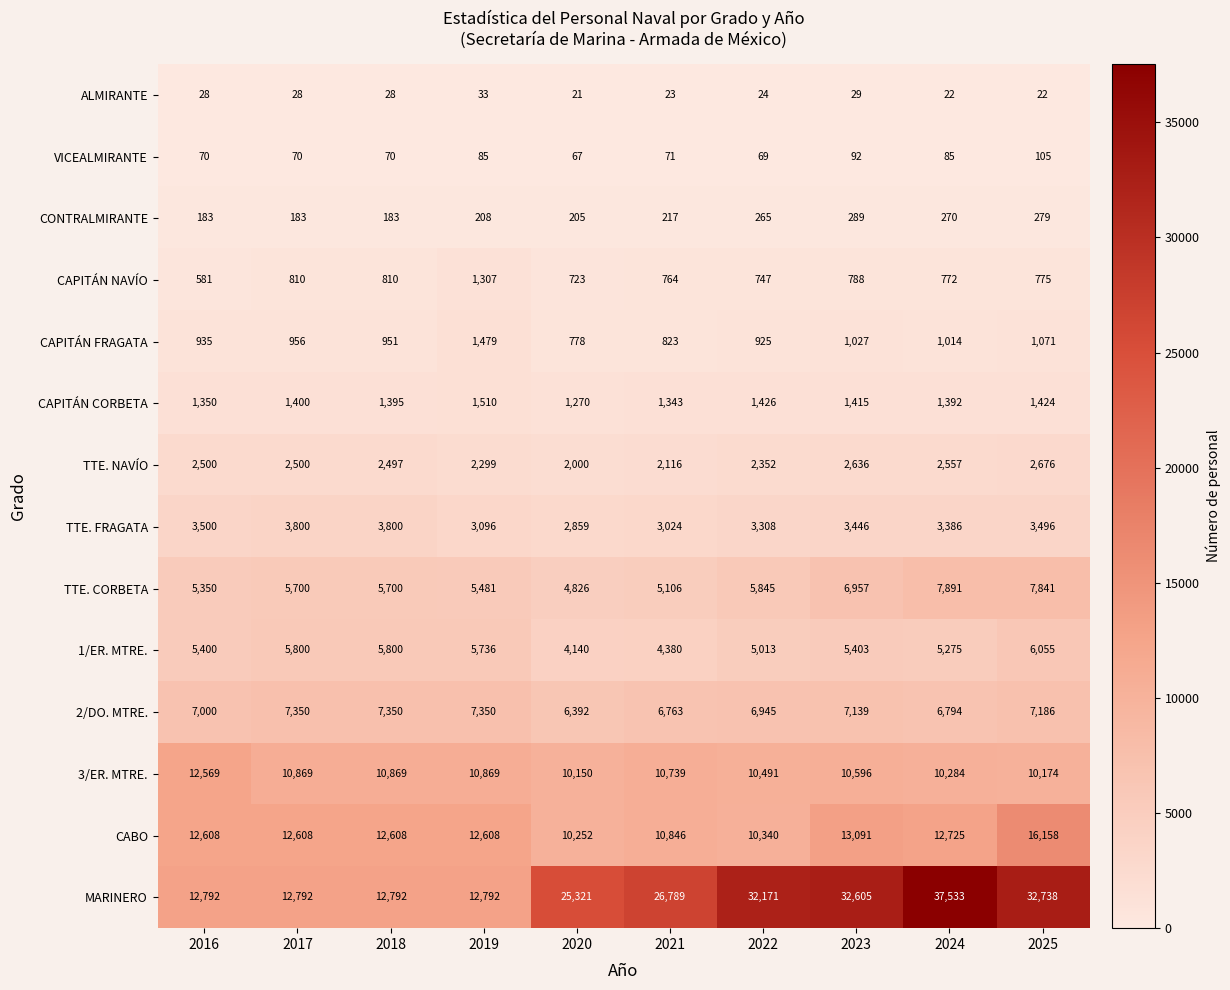

Is it true that 3/ER. MTRE. equals 18876 at 2018?

False